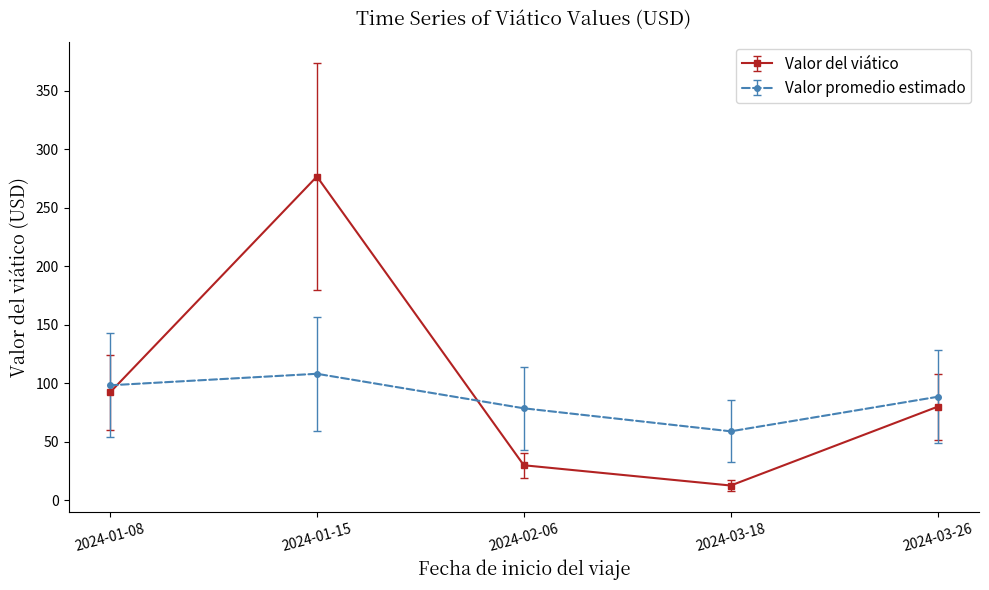

What is the greatest value displayed?

276.6